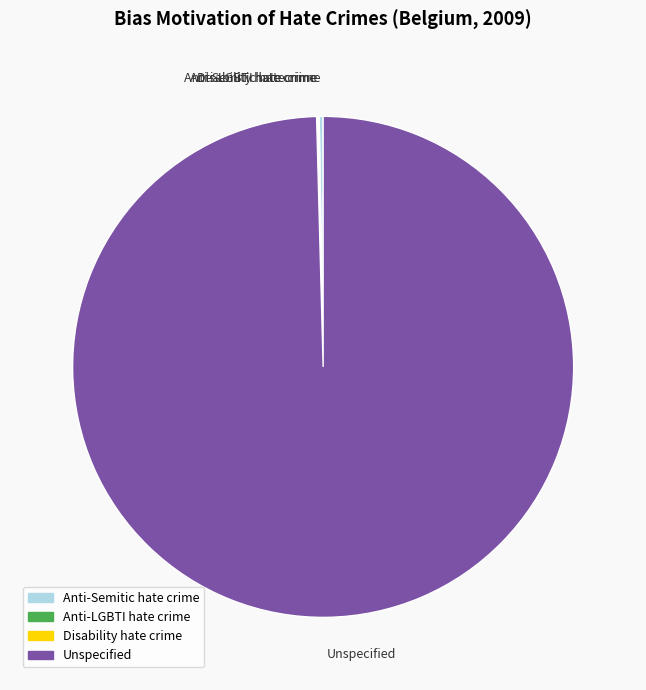

Does Unspecified represent more than half of the total?

Yes